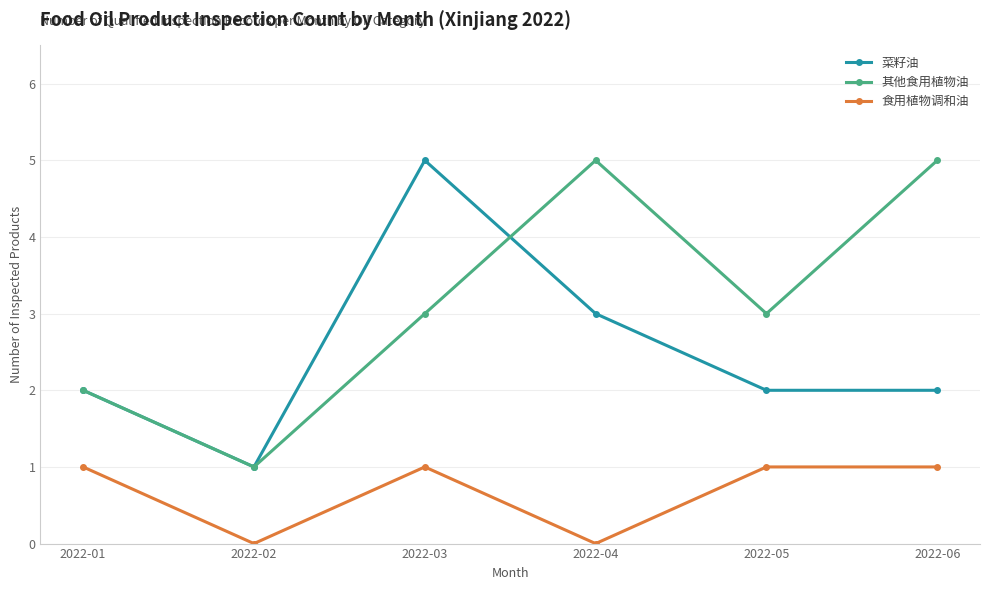

What is the value of the 其他食用植物油 point at the 3rd from the left?

3